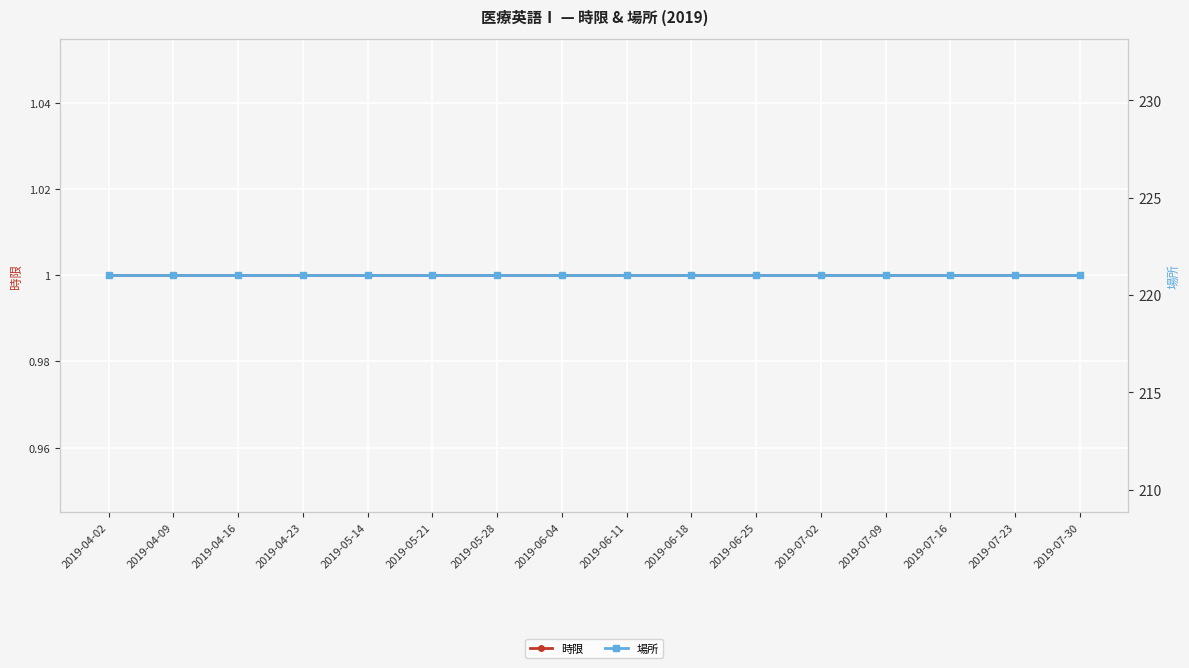

Is it true that 場所 equals 382 at 2019-04-09?

False